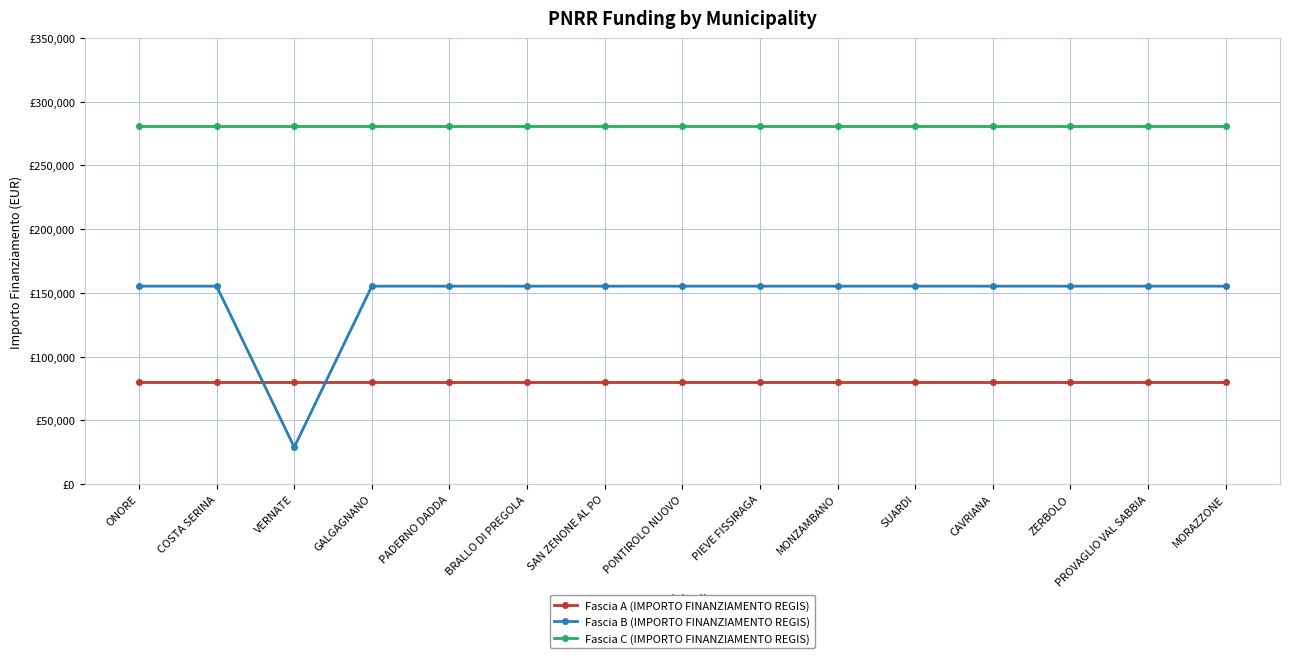

True or false: Fascia B (IMPORTO FINANZIAMENTO REGIS) has more than 1 interior local peaks.

False